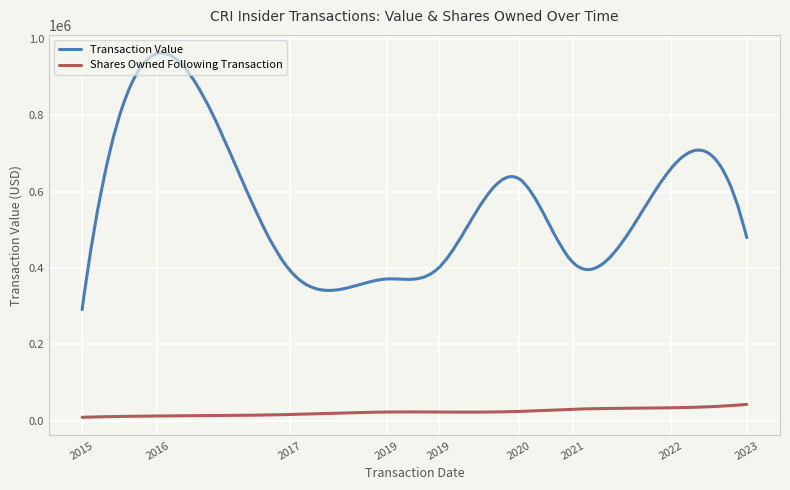

Which series has the widest spread of values?

Transaction Value